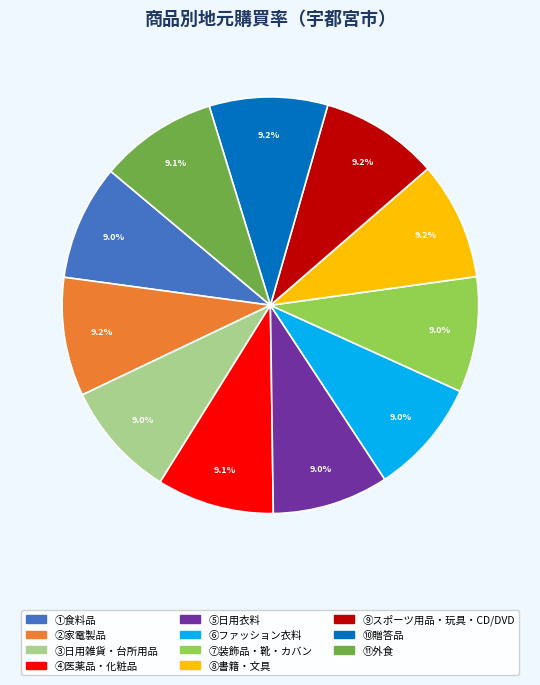

Does any single category account for the majority?

No